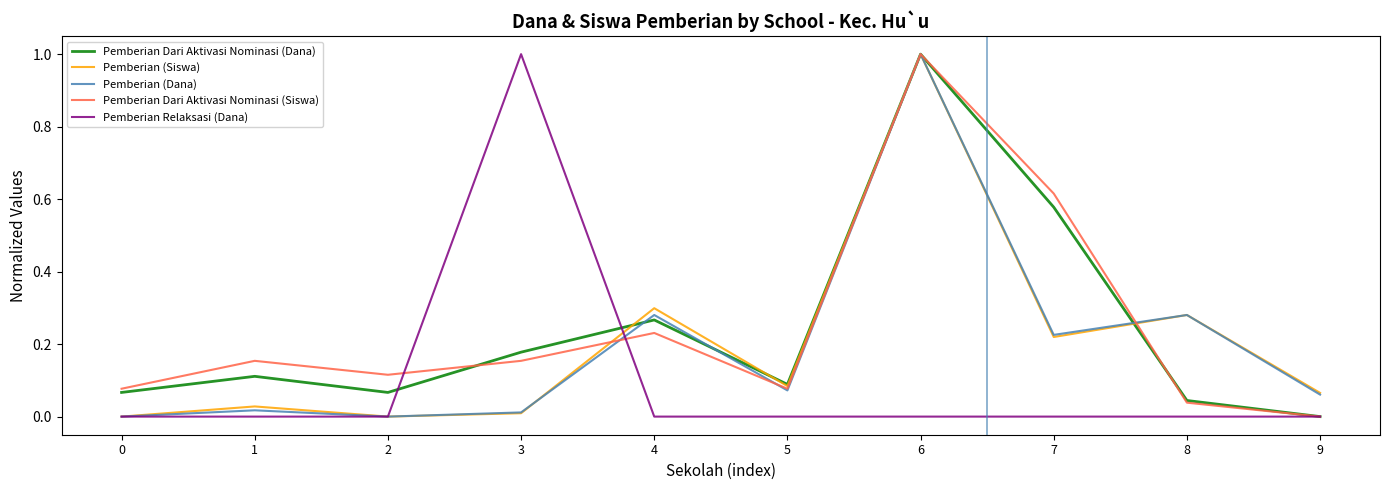

Which series changed the most between 2 and 3?

Pemberian Relaksasi (Dana)